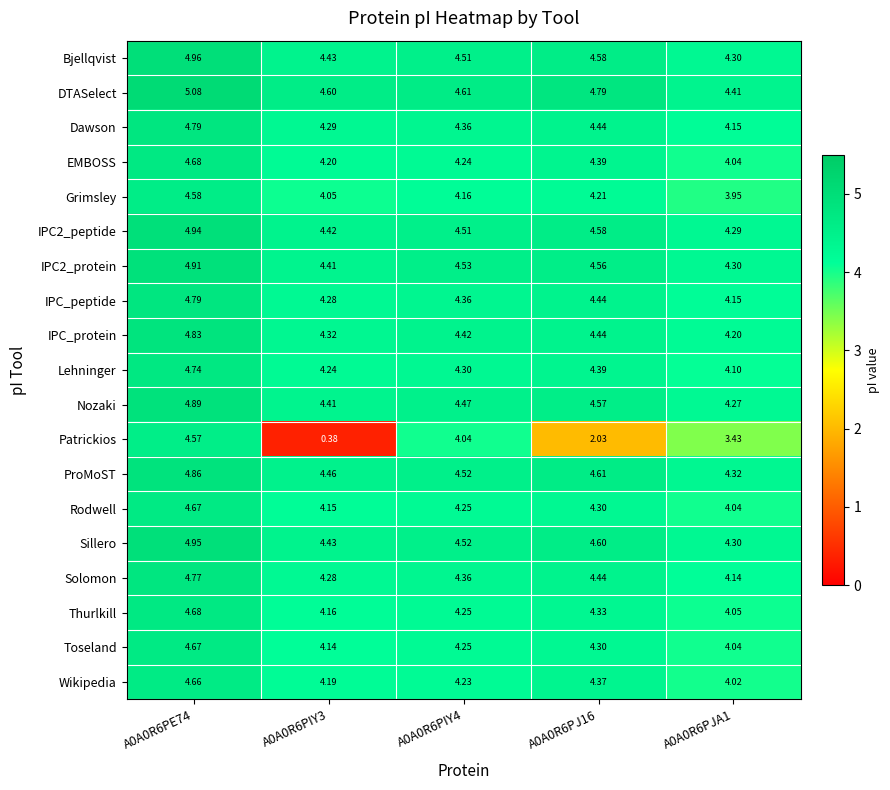

Is the value of Grimsley at A0A0R6PIY4 greater than the value of IPC2_protein at A0A0R6PIY4?

No